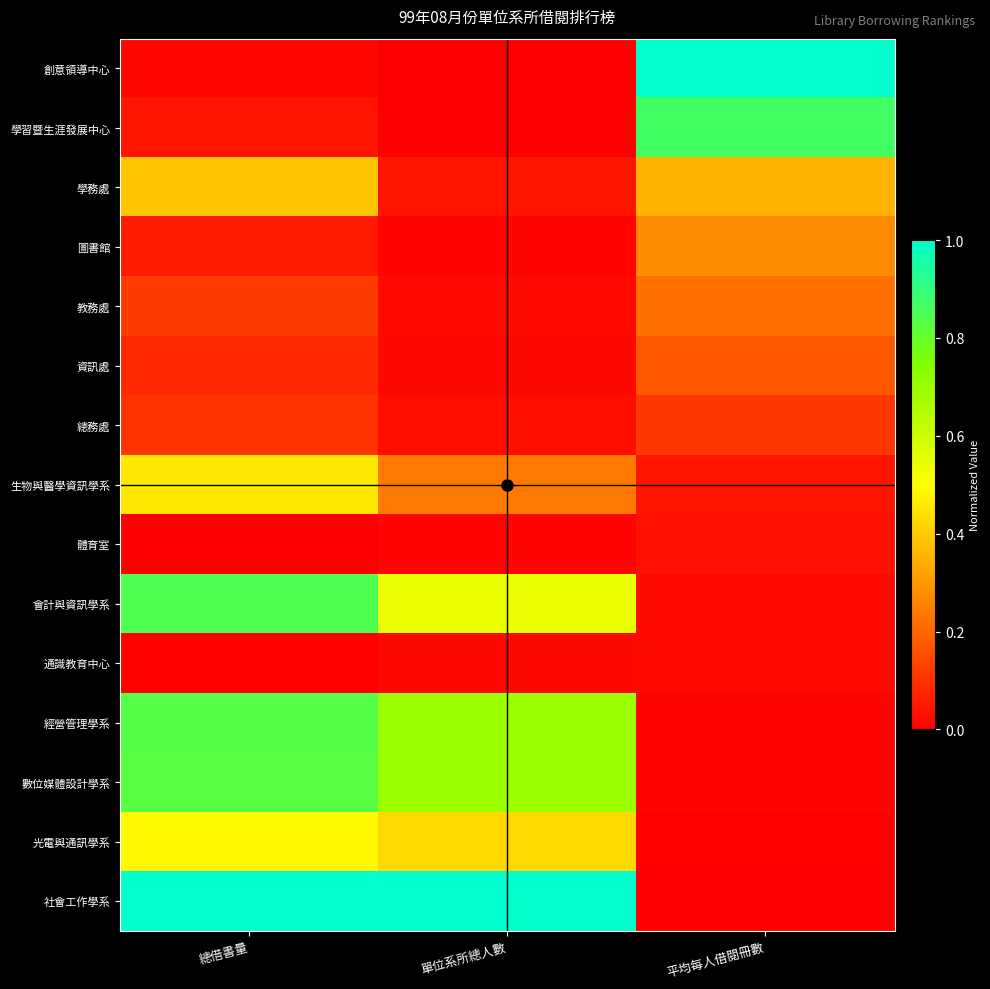

List the series in order of their peak value, highest first.

創意領導中心, 社會工作學系, 學習暨生涯發展中心, 會計與資訊學系, 經營管理學系, 數位媒體設計學系, 光電與通訊學系, 生物與醫學資訊學系, 學務處, 圖書館, 教務處, 資訊處, 總務處, 體育室, 通識教育中心